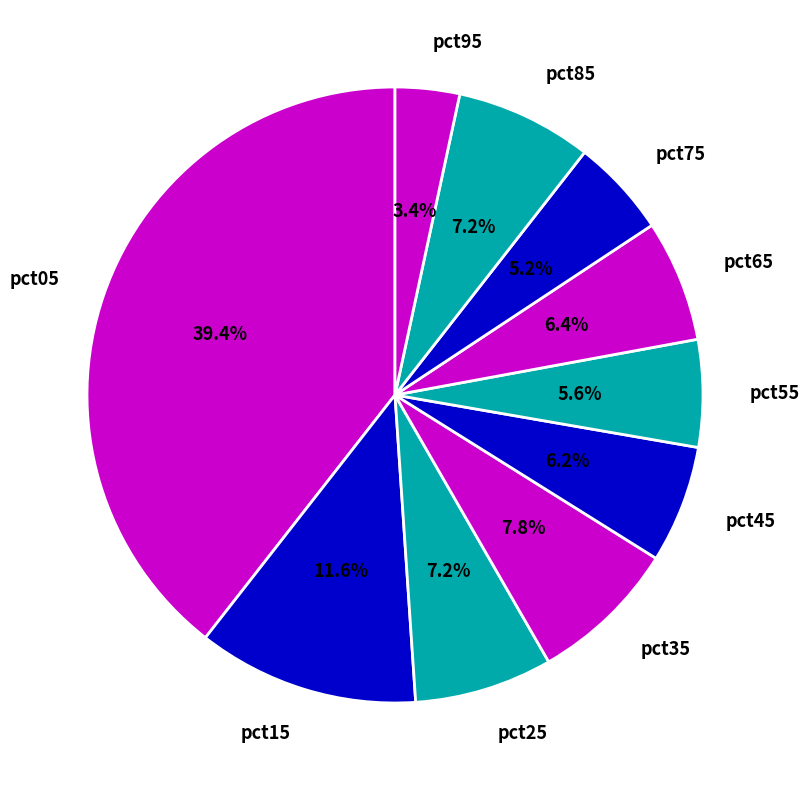

Rank the categories by value from lowest to highest.

pct95, pct75, pct55, pct45, pct65, pct85, pct25, pct35, pct15, pct05